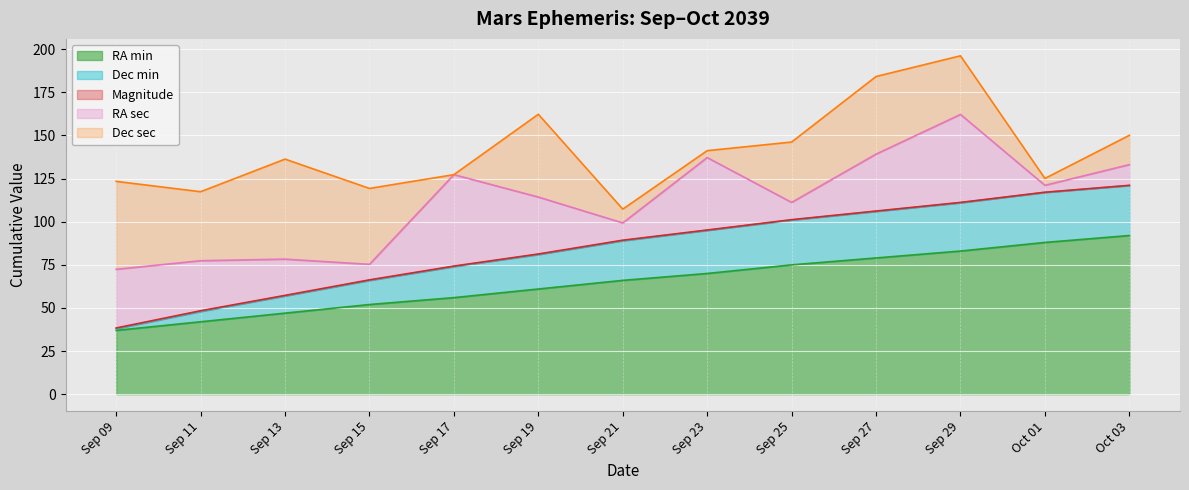

How many times do RA sec and Dec sec cross each other?

5